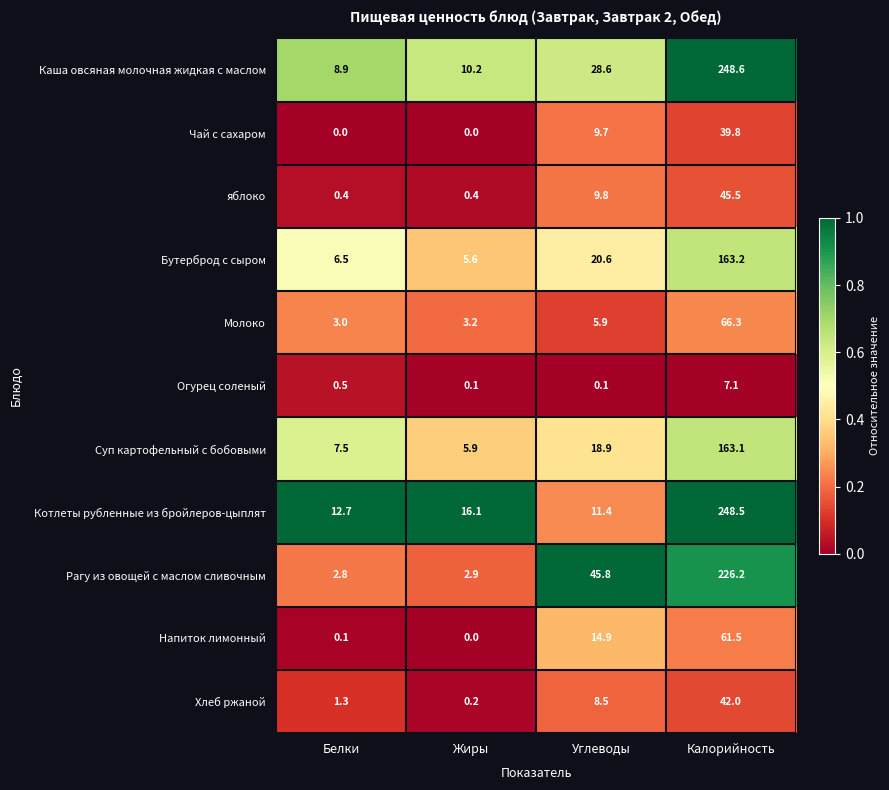

What is the sum of the Чай с сахаром values at Калорийность and Жиры?

39.8